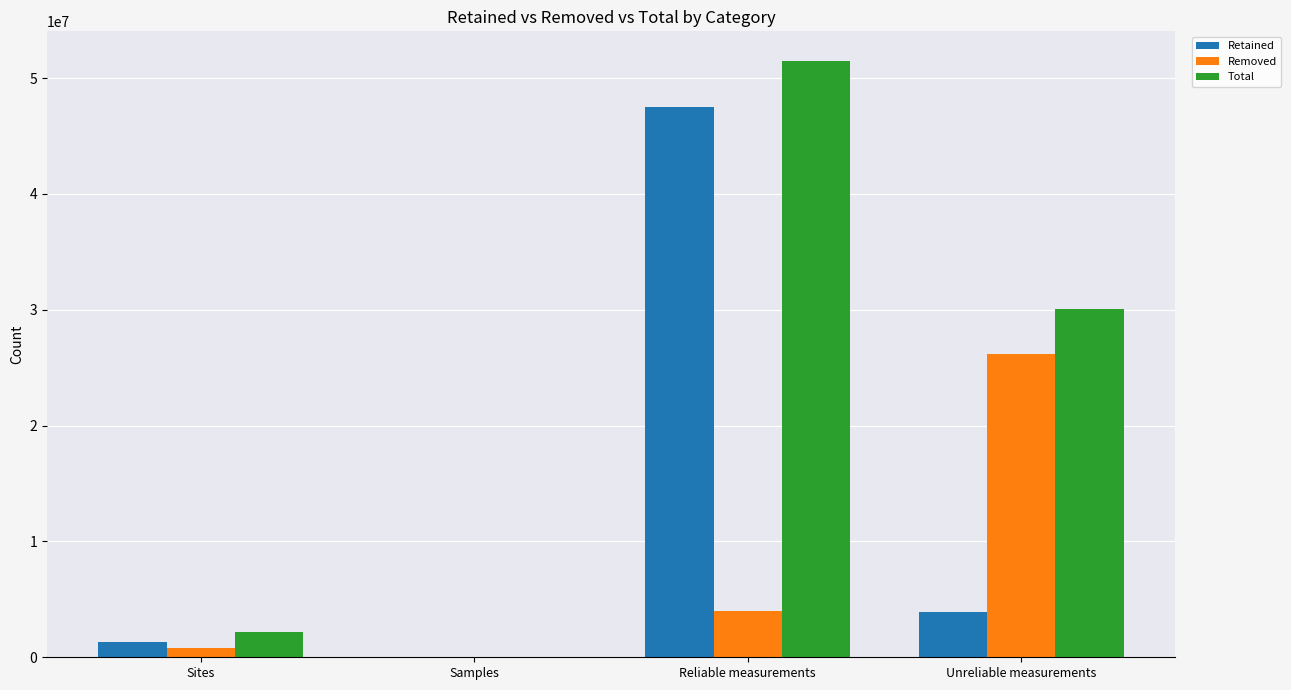

At which category is the sum across all series the highest?

Reliable measurements